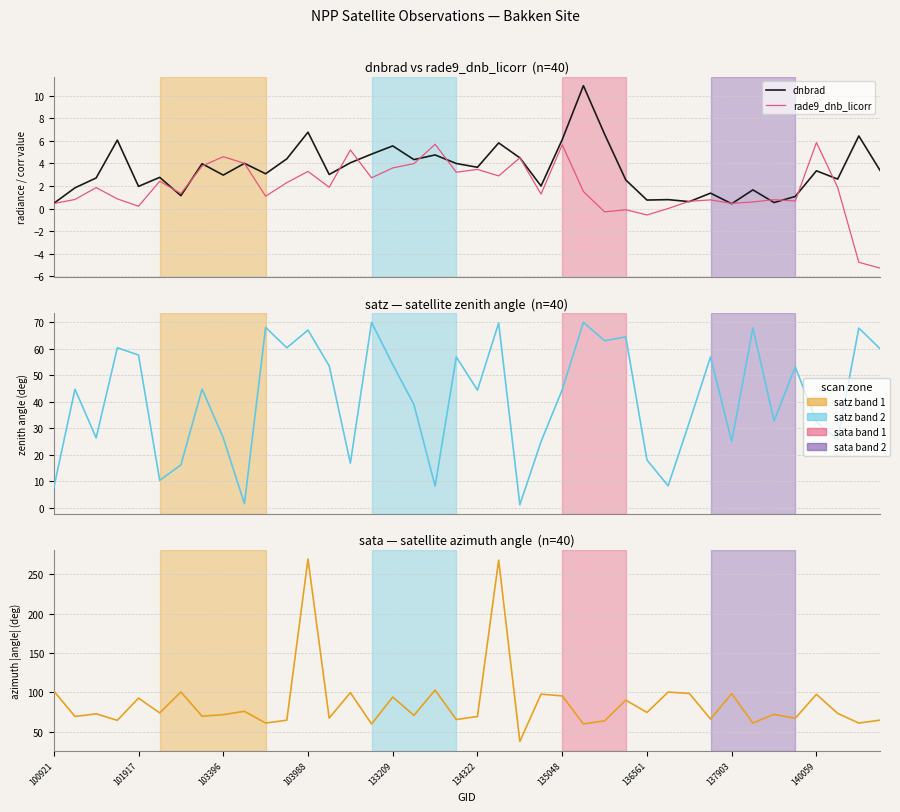

Rank the categories by satz value from highest to lowest.

15, 25, 21, 10, 33, 38, 12, 27, 26, 11, 103988, 39, 133209, 19, 31, 16, 13, 35, 136561, 101917, 24, 20, 17, 34, 36, 30, 137903, 103396, 37, 32, 23, 28, 14, 135048, 134322, 29, 18, 100921, 140059, 22